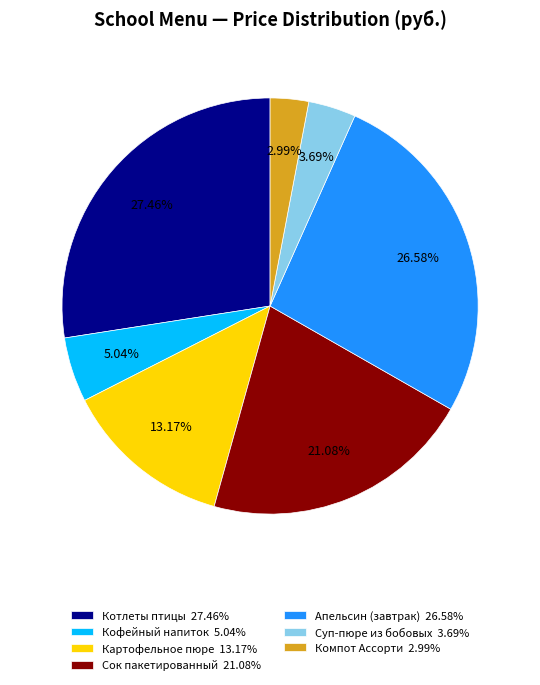

Which category has the smallest portion of the pie?

Компот Ассорти 2.99%